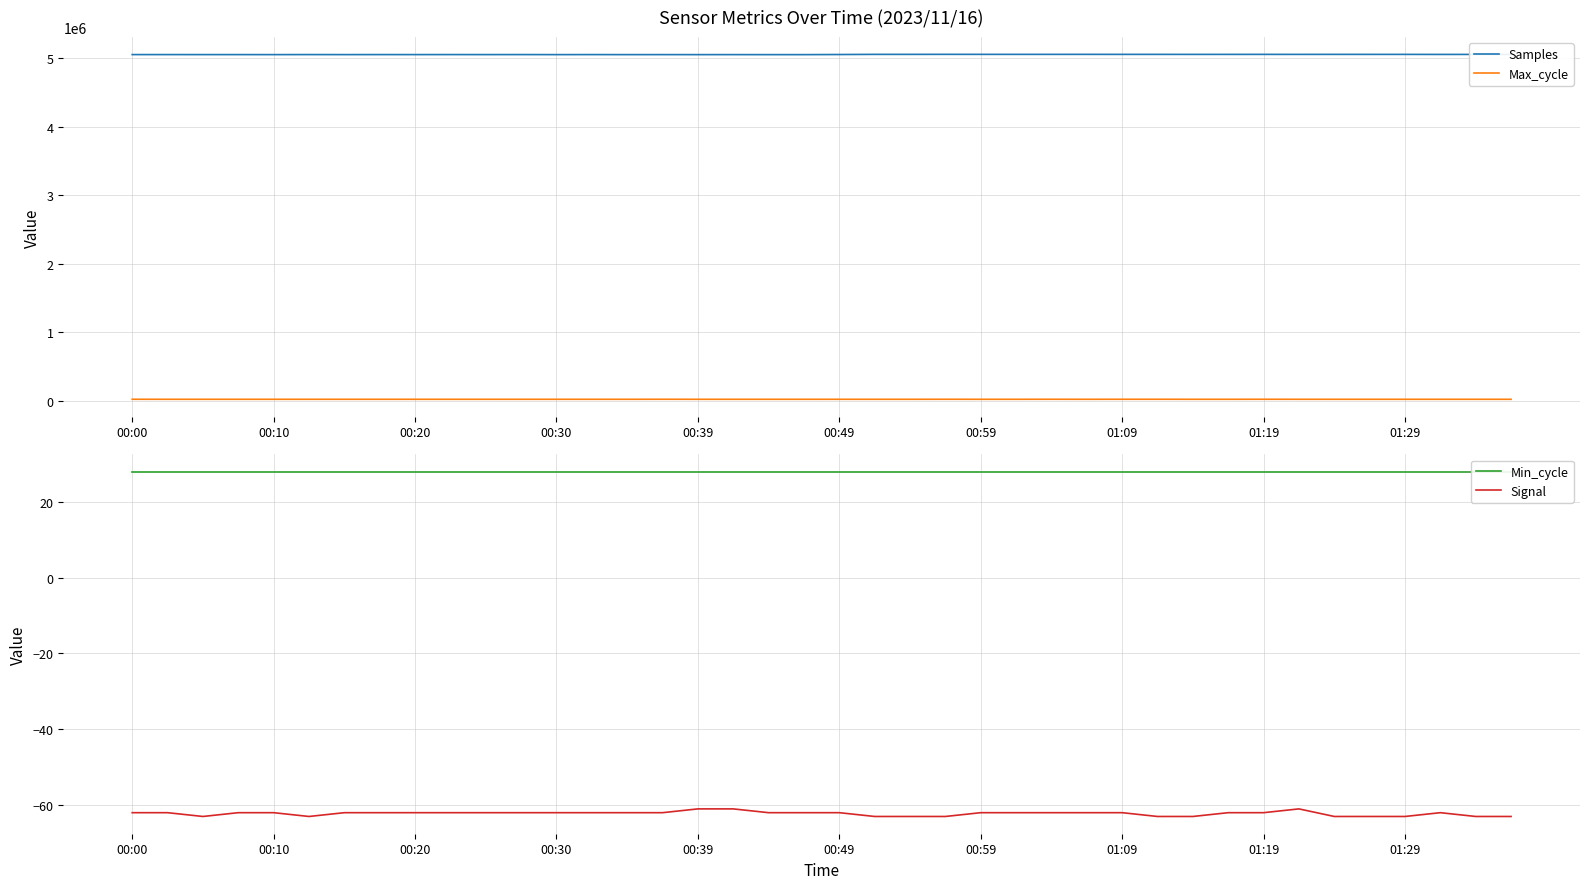

How many lines are shown in the chart?

4